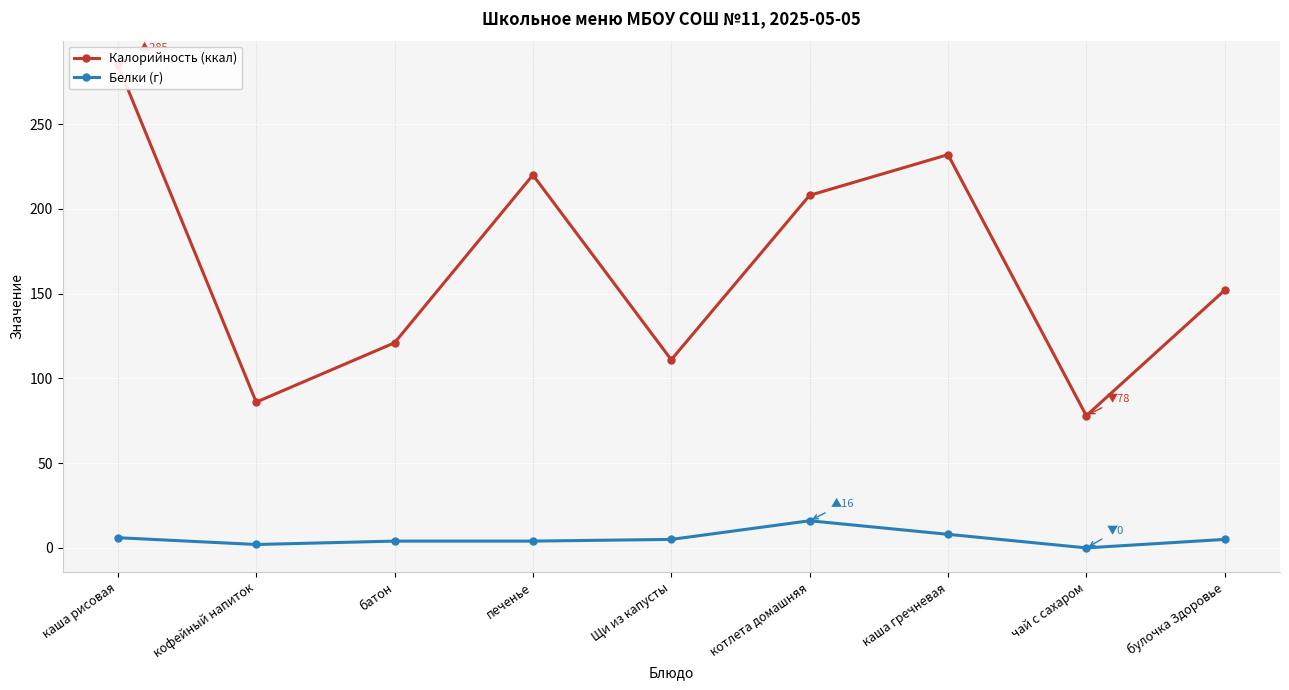

What is the label of the 1st point from the left?

каша рисовая